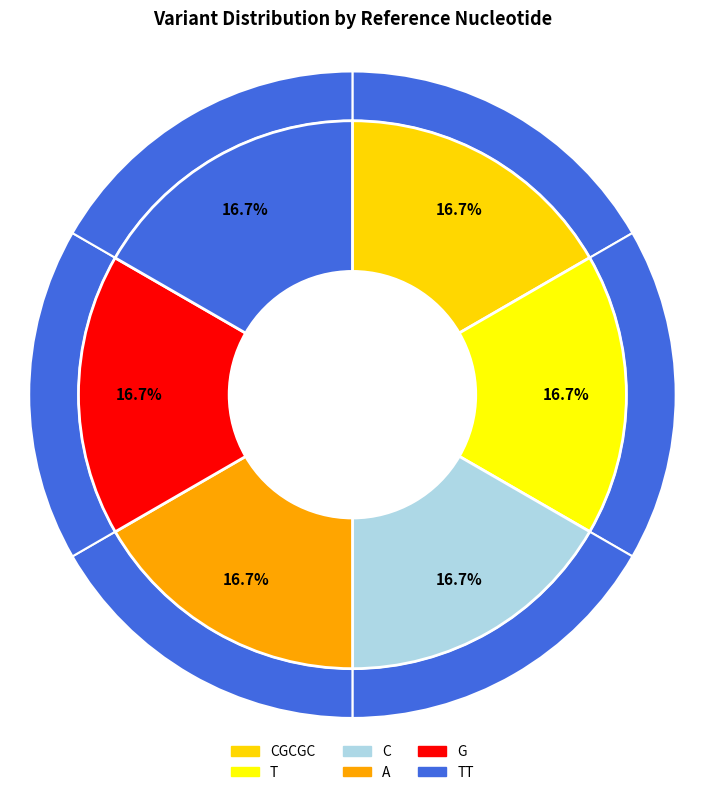

Which has a higher value, T or CGCGC?

T